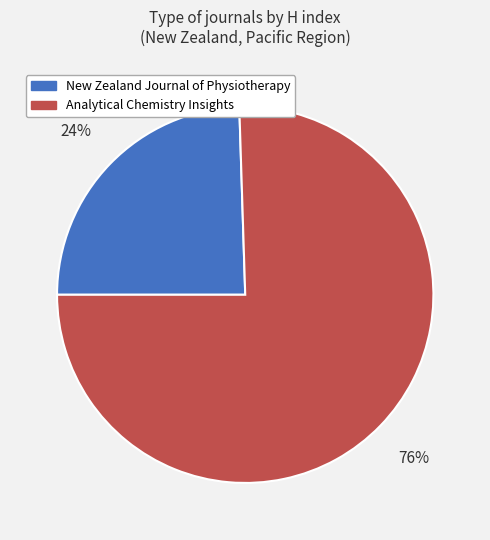

How many slices are in this pie chart?

2